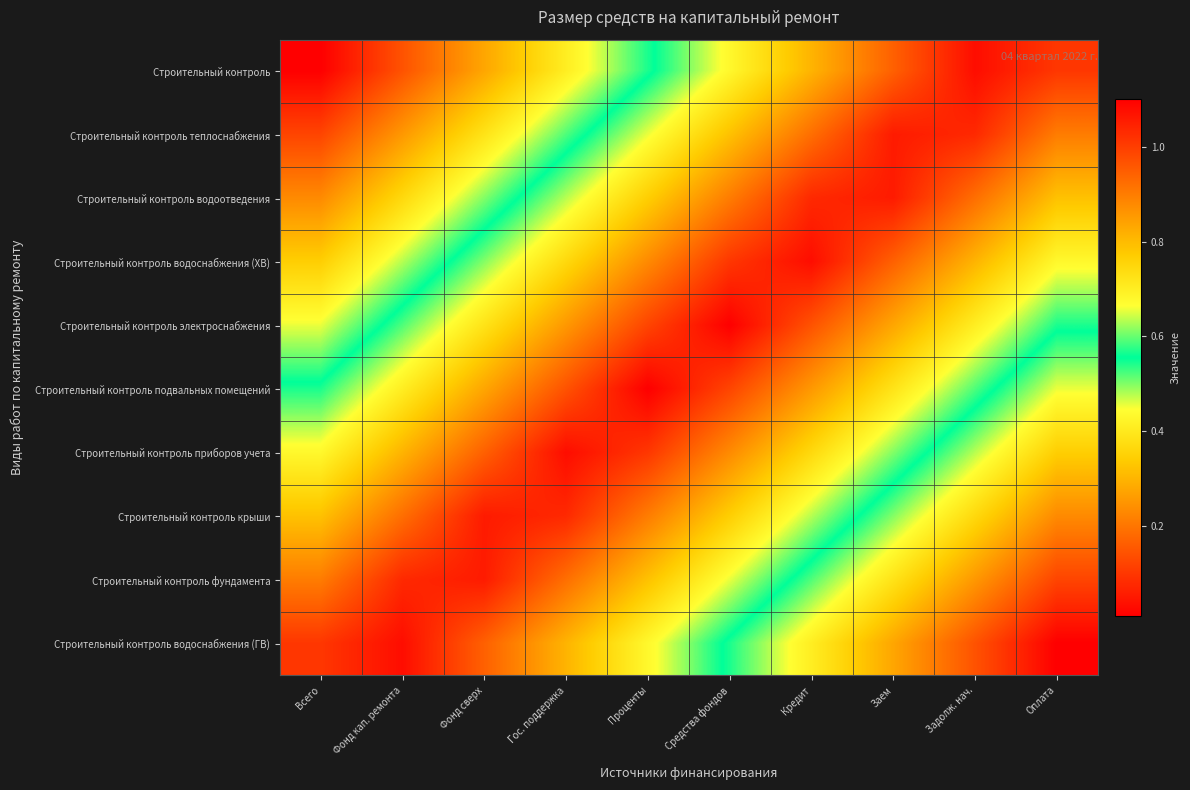

Reading left to right, transcribe all the data shown in this chart.

Строительный контроль: Всего=1.1	Фонд кап. ремонта=1.0	Фонд сверх=0.8	Гос. поддержка=0.7	Проценты=0.6	Средства фондов=0.4	Кредит=0.3	Заем=0.2	Задолж. нач.=0.0	Оплата=0.1
Строительный контроль теплоснабжения: Всего=1.0	Фонд кап. ремонта=0.9	Фонд сверх=0.7	Гос. поддержка=0.6	Проценты=0.5	Средства фондов=0.3	Кредит=0.2	Заем=0.1	Задолж. нач.=0.1	Оплата=0.2
Строительный контроль водоотведения: Всего=0.9	Фонд кап. ремонта=0.7	Фонд сверх=0.6	Гос. поддержка=0.5	Проценты=0.3	Средства фондов=0.2	Кредит=0.1	Заем=0.1	Задолж. нач.=0.2	Оплата=0.3
Строительный контроль водоснабжения (ХВ): Всего=0.8	Фонд кап. ремонта=0.6	Фонд сверх=0.5	Гос. поддержка=0.4	Проценты=0.2	Средства фондов=0.1	Кредит=0.0	Заем=0.2	Задолж. нач.=0.3	Оплата=0.4
Строительный контроль электроснабжения: Всего=0.7	Фонд кап. ремонта=0.5	Фонд сверх=0.4	Гос. поддержка=0.3	Проценты=0.1	Средства фондов=0.0	Кредит=0.1	Заем=0.3	Задолж. нач.=0.4	Оплата=0.5
Строительный контроль подвальных помещений: Всего=0.5	Фонд кап. ремонта=0.4	Фонд сверх=0.3	Гос. поддержка=0.1	Проценты=0.0	Средства фондов=0.1	Кредит=0.3	Заем=0.4	Задолж. нач.=0.5	Оплата=0.7
Строительный контроль приборов учета: Всего=0.4	Фонд кап. ремонта=0.3	Фонд сверх=0.2	Гос. поддержка=0.0	Проценты=0.1	Средства фондов=0.2	Кредит=0.4	Заем=0.5	Задолж. нач.=0.6	Оплата=0.8
Строительный контроль крыши: Всего=0.3	Фонд кап. ремонта=0.2	Фонд сверх=0.1	Гос. поддержка=0.1	Проценты=0.2	Средства фондов=0.3	Кредит=0.5	Заем=0.6	Задолж. нач.=0.7	Оплата=0.9
Строительный контроль фундамента: Всего=0.2	Фонд кап. ремонта=0.1	Фонд сверх=0.1	Гос. поддержка=0.2	Проценты=0.3	Средства фондов=0.5	Кредит=0.6	Заем=0.7	Задолж. нач.=0.9	Оплата=1.0
Строительный контроль водоснабжения (ГВ): Всего=0.1	Фонд кап. ремонта=0.0	Фонд сверх=0.2	Гос. поддержка=0.3	Проценты=0.4	Средства фондов=0.6	Кредит=0.7	Заем=0.8	Задолж. нач.=1.0	Оплата=1.1